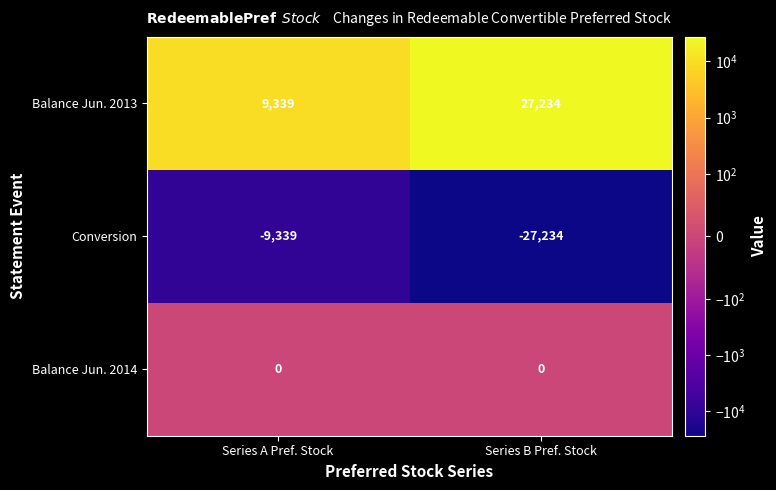

List the series in order of their overall mean, lowest first.

Conversion, Balance Jun. 2014, Balance Jun. 2013